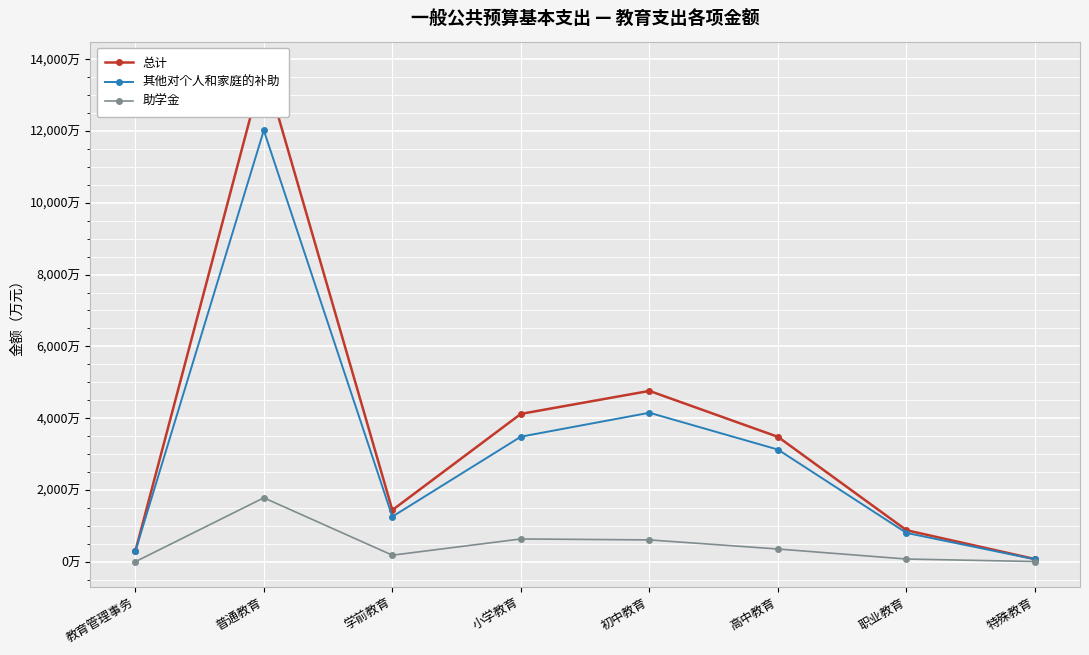

True or false: 助学金 has more than 1 interior local peaks.

True